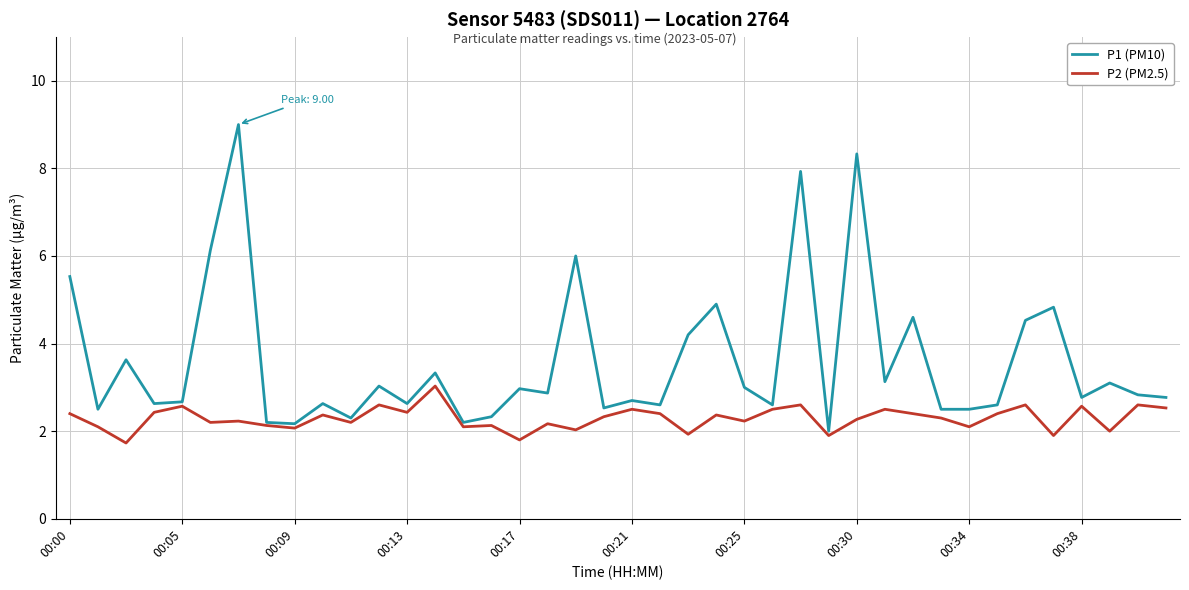

Rank the series by their maximum value, from highest to lowest.

P1 (PM10), P2 (PM2.5)